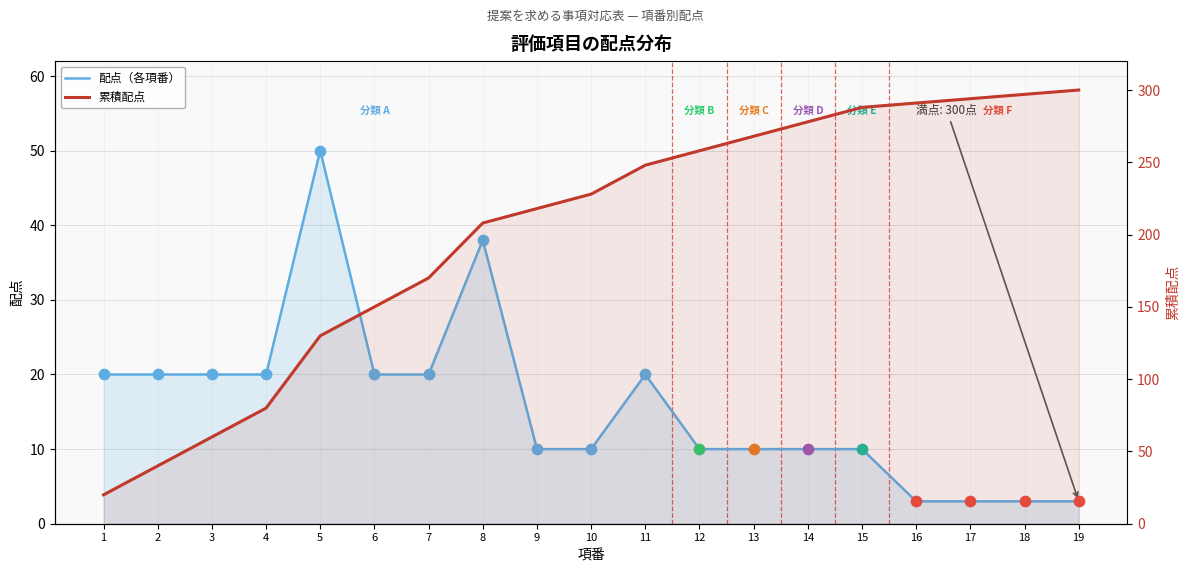

Which series has the largest total across all categories?

累積配点